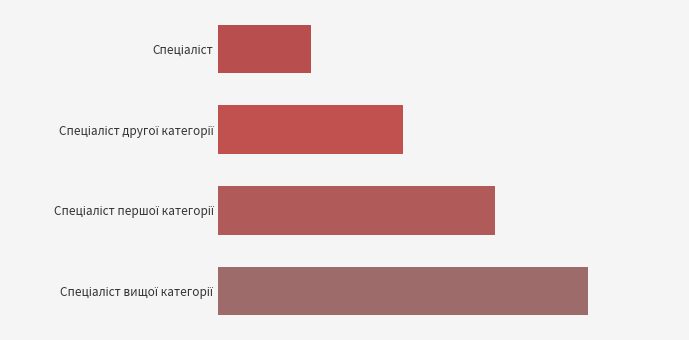

Does the chart contain any negative values?

No